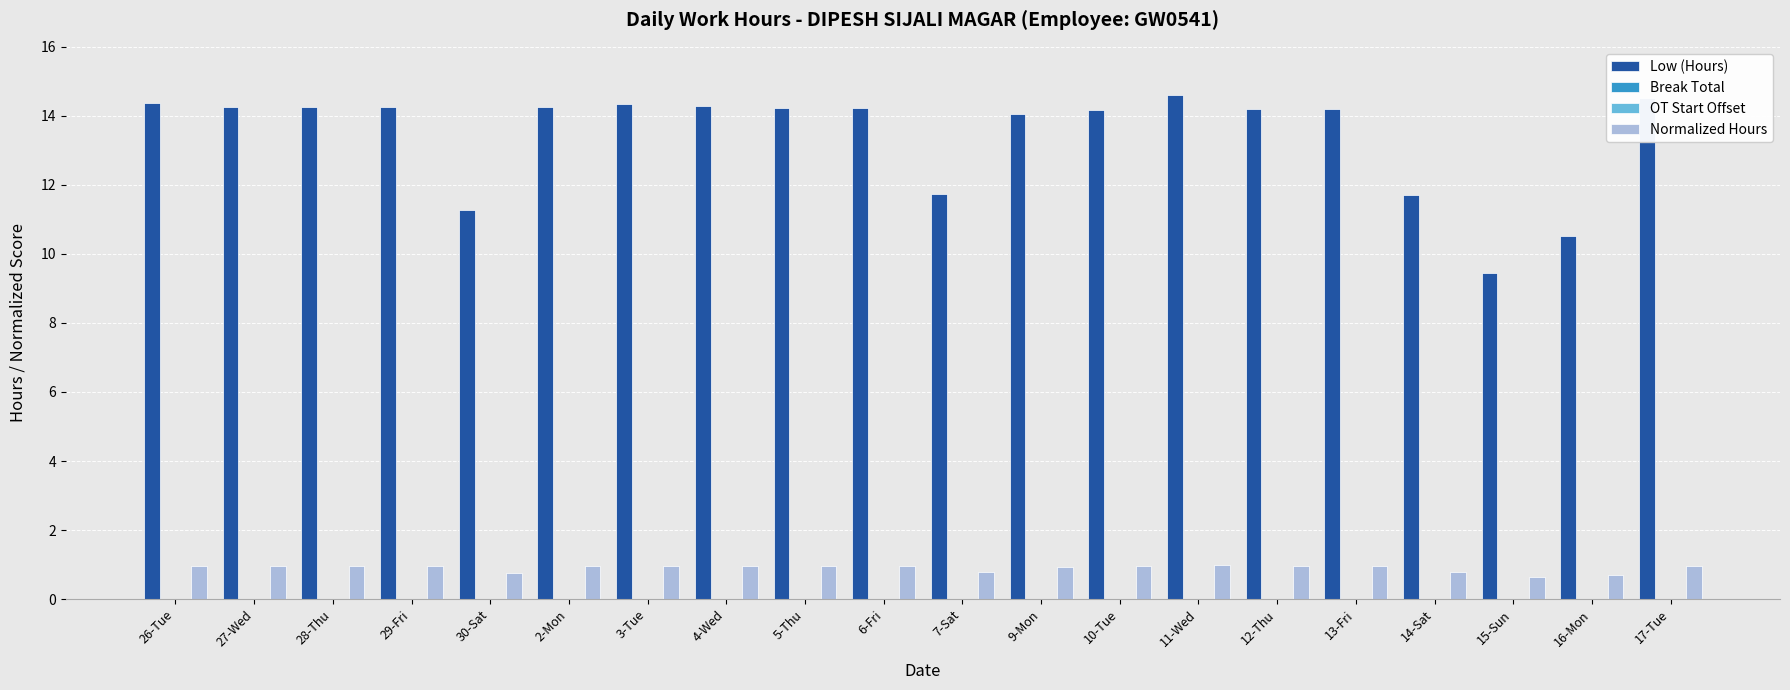

What are all the series names shown in the legend?

Low (Hours), Break Total, OT Start Offset, Normalized Hours